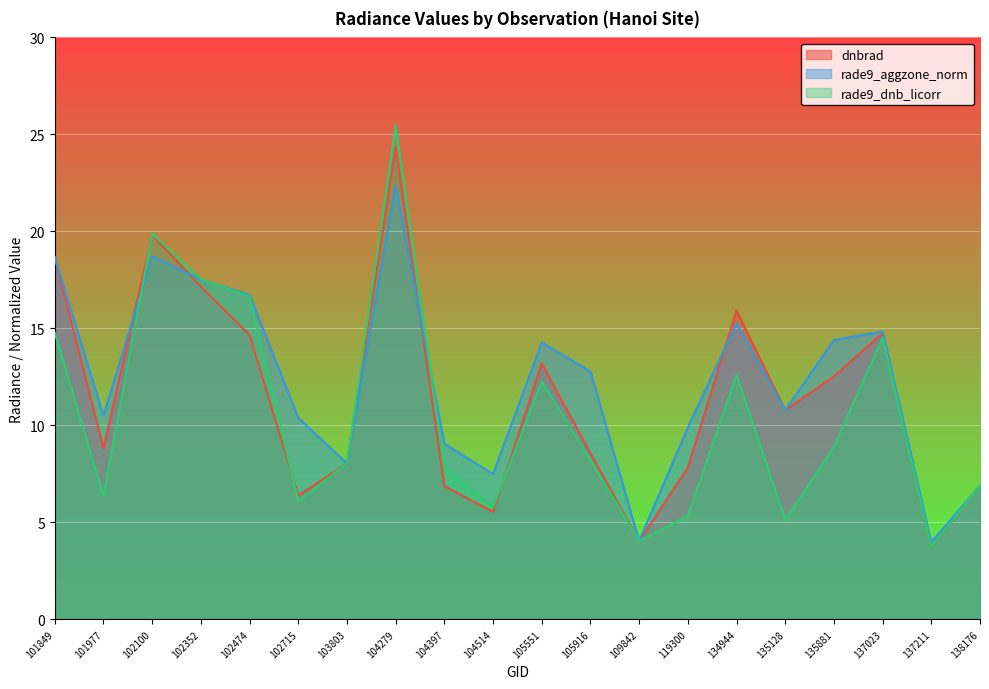

At which category does the chart reach its minimum across all series?

137211